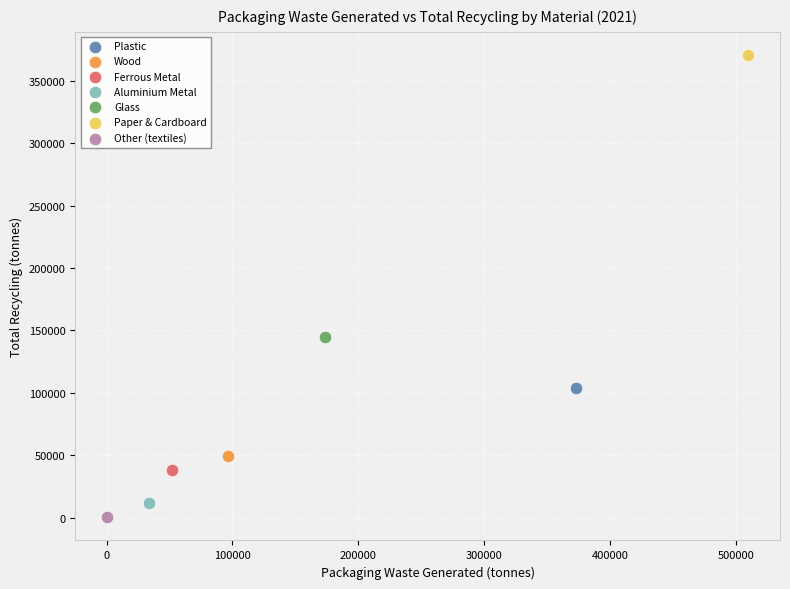

What are all the series names shown in the legend?

Plastic, Wood, Ferrous Metal, Aluminium Metal, Glass, Paper & Cardboard, Other (textiles)